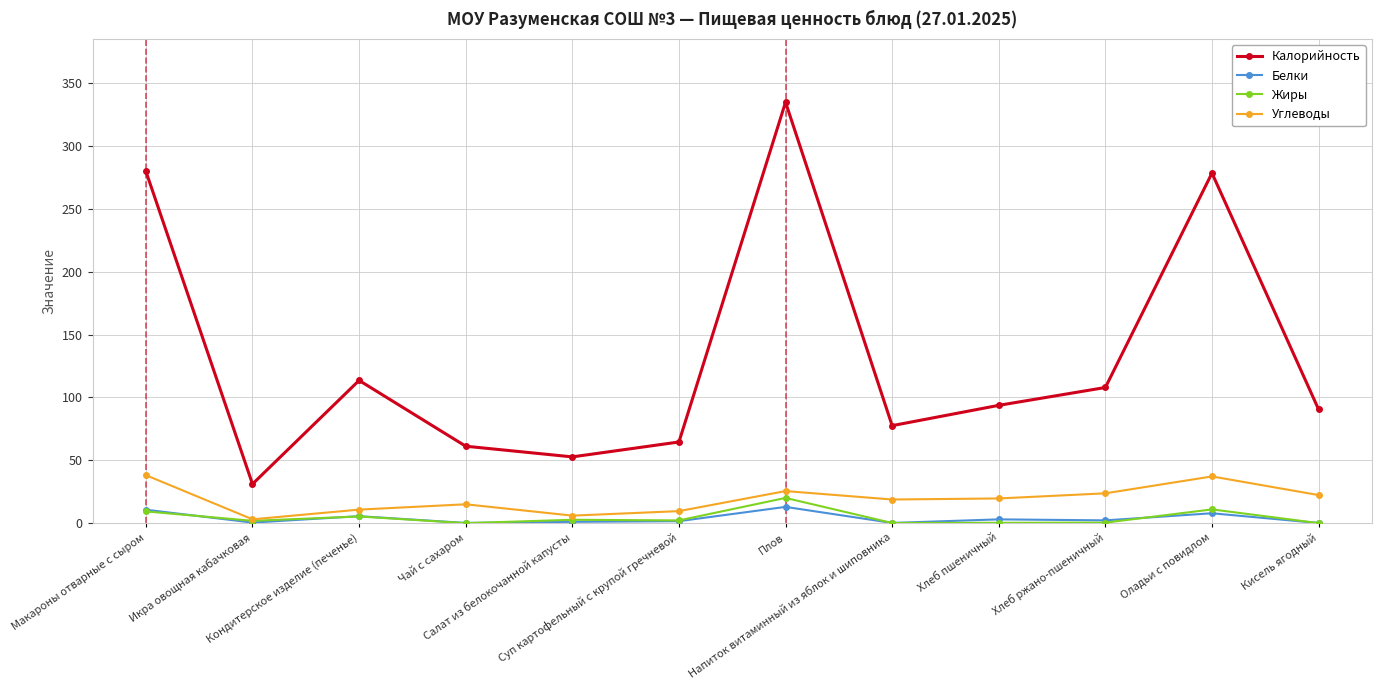

True or false: Жиры has a value of 0.2 at Напиток витаминный из яблок и шиповника.

True